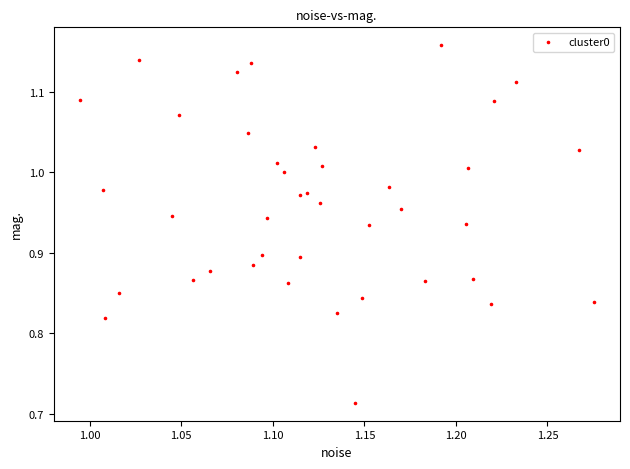

What is the range of Y values (max minus min)?

0.4